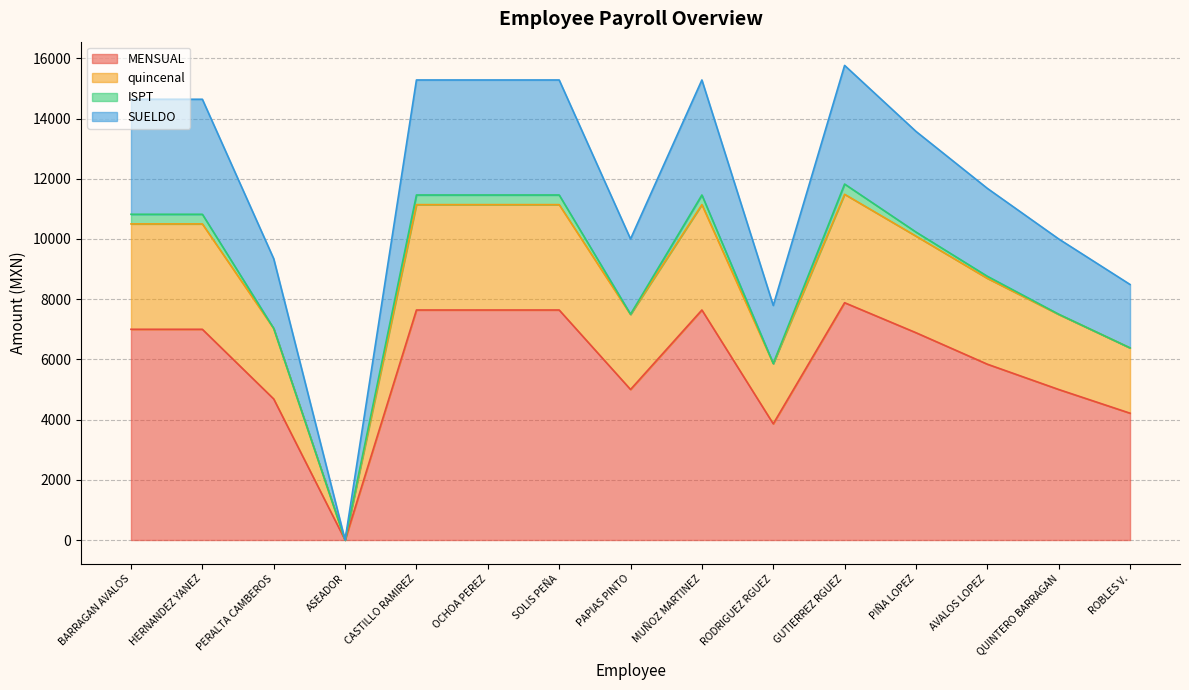

The MENSUAL series shows 4212.0 at ROBLES V.. True or false?

True